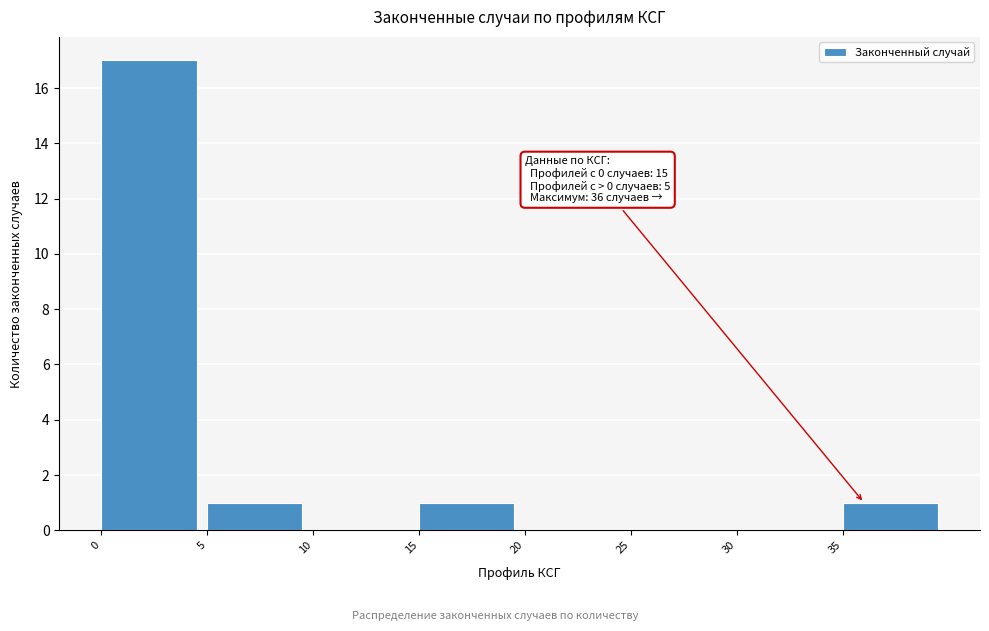

Which range on the x-axis has the tallest bar?

0 to 5